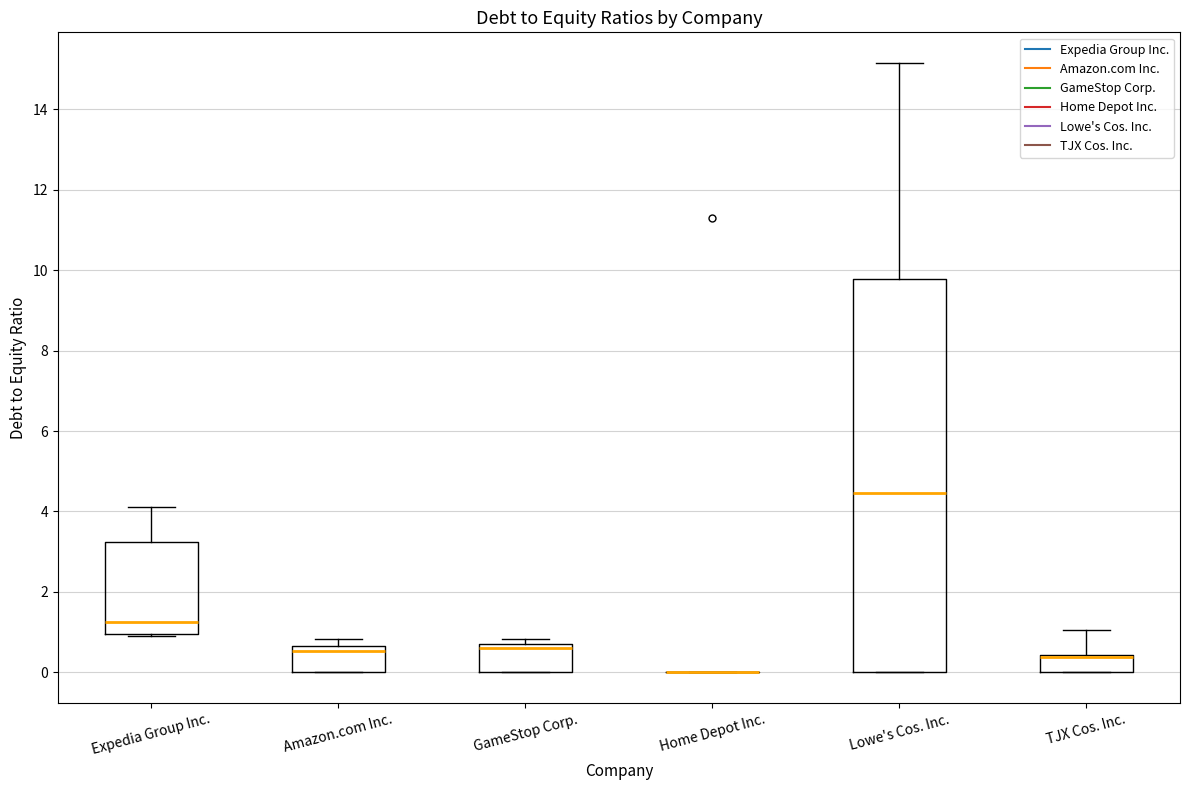

Where is the lower edge of the box for Amazon.com Inc. on the y-axis? The values are not printed on the chart, so give them approximately, as read against the axis.

0.0